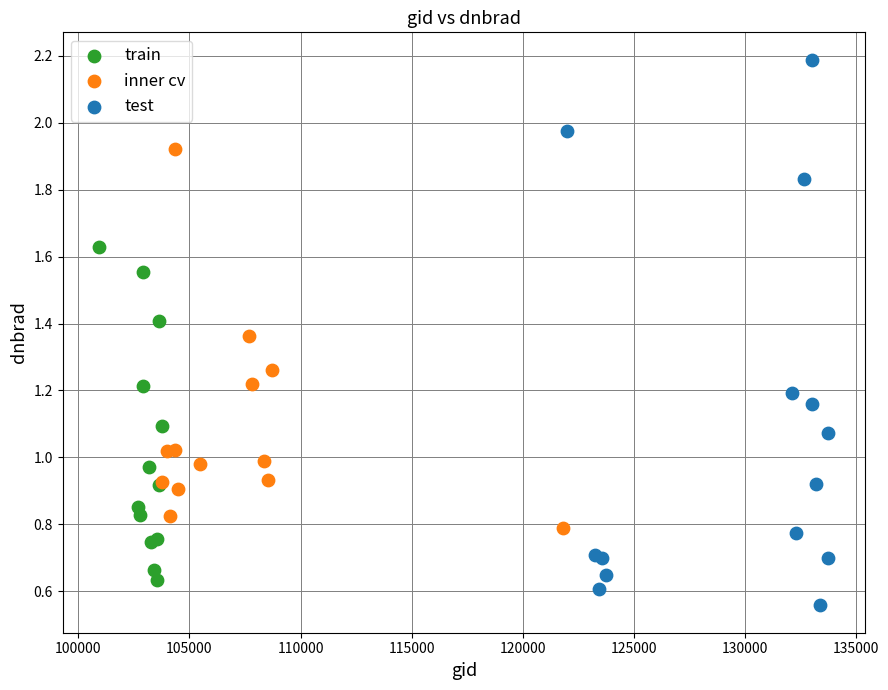

Which series contains the highest Y value?

test